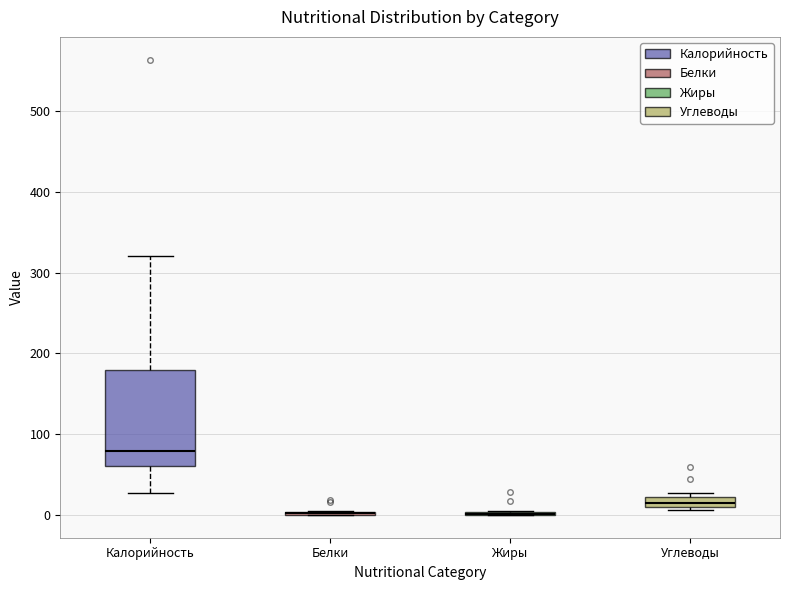

Comparing the boxes themselves (not the whiskers), which one is the tallest?

Калорийность